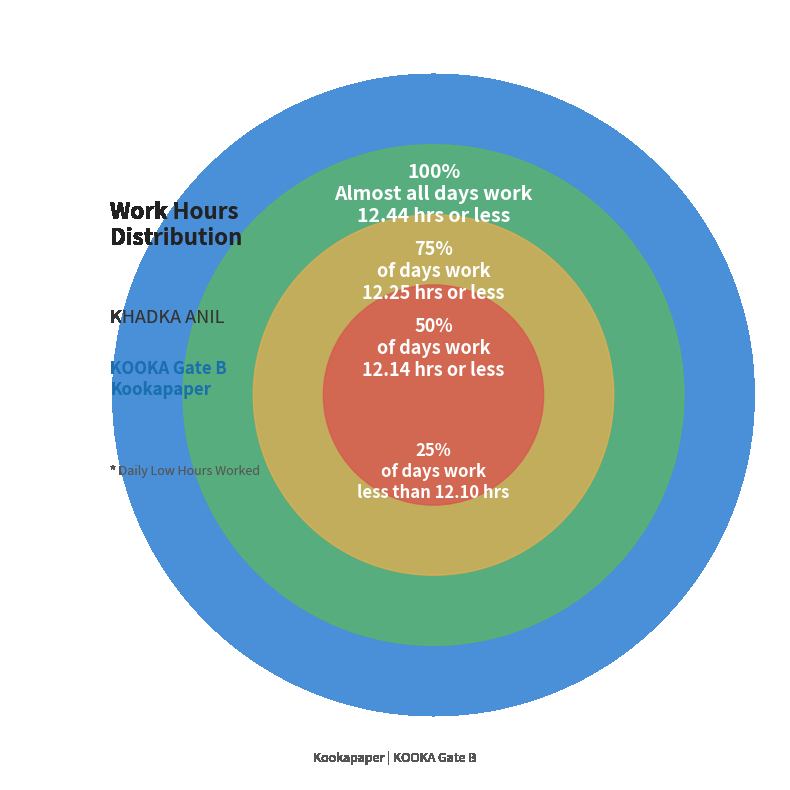

Is there a majority slice in this chart?

No